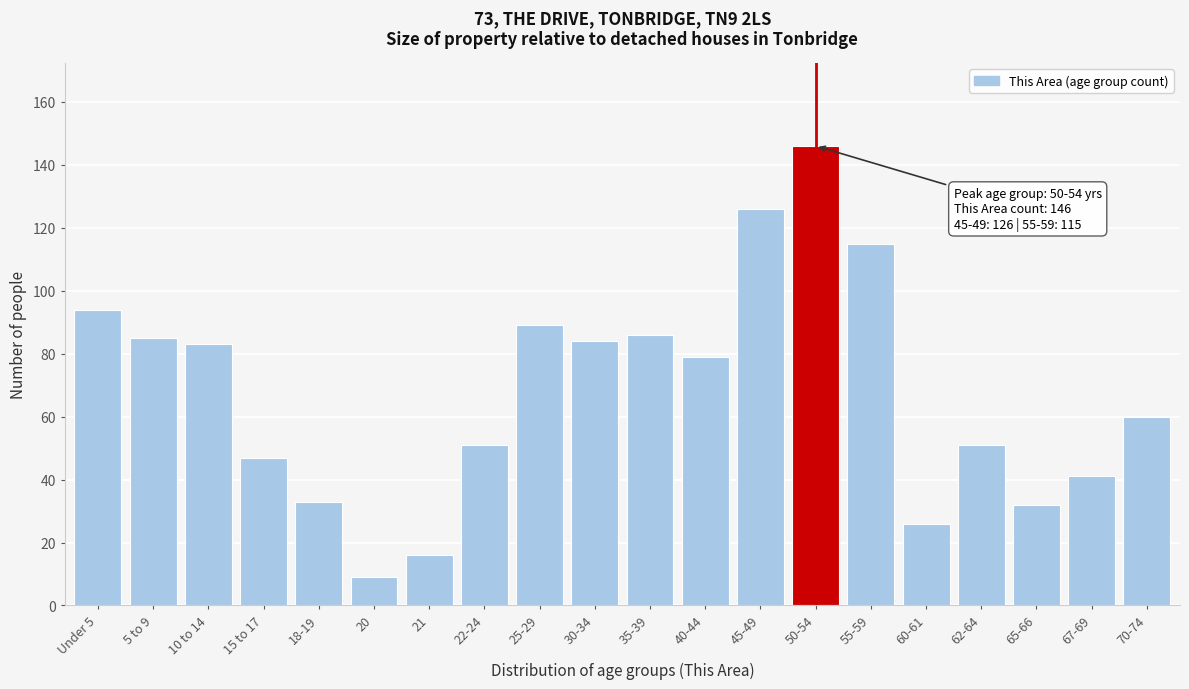

Reading right to left, extract all data points from this chart.

60	41	32	51	26	115	146	126	79	86	84	89	51	16	9	33	47	83	85	94